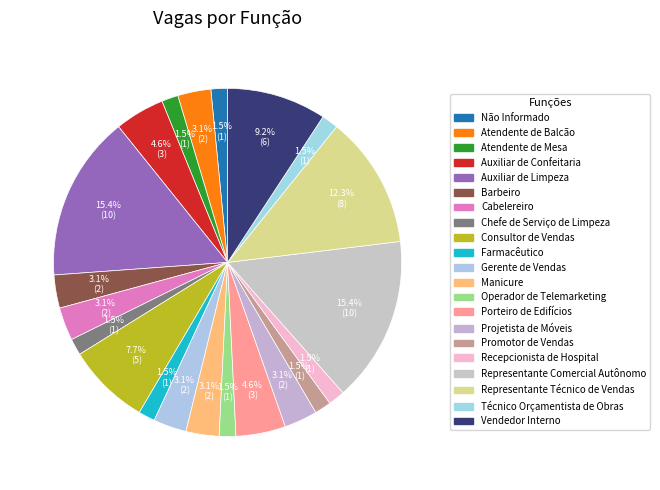

How many slices are in this pie chart?

21